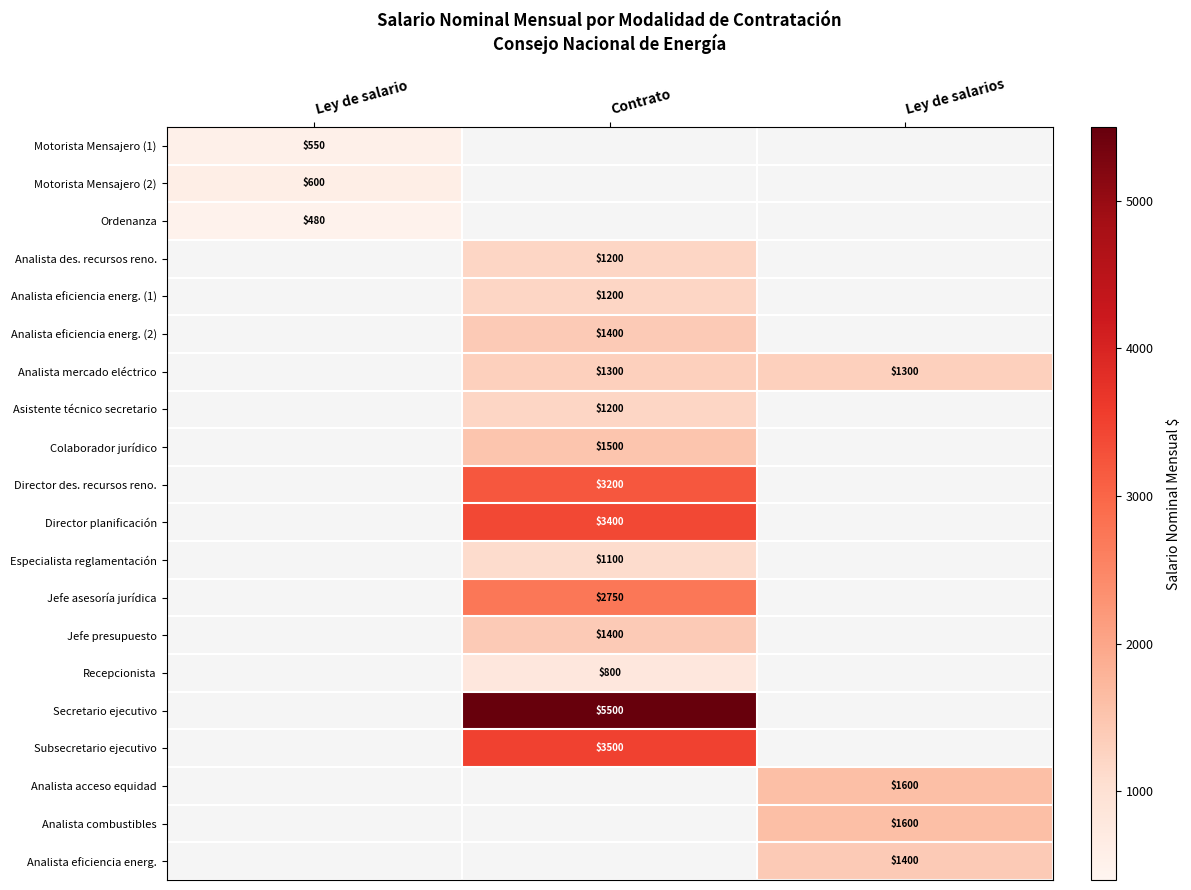

Is it true that Jefe asesoría jurídica equals 2750 at Contrato?

True